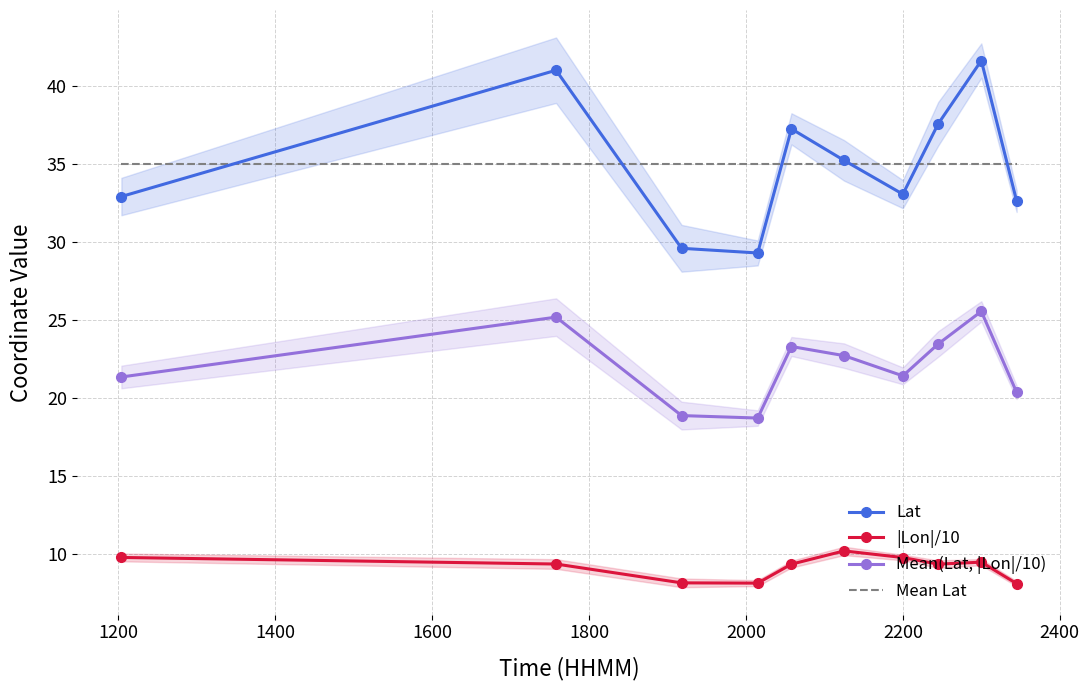

True or false: Lat and Mean(Lat, |Lon|/10) intersect in this chart.

False